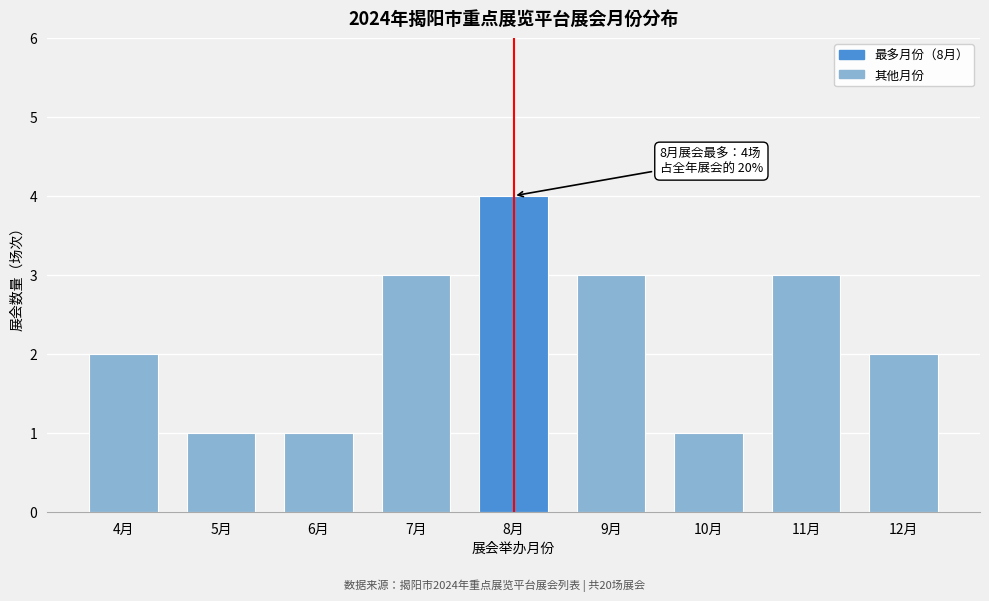

Reading left to right, list all the values displayed in this chart.

4月=2	5月=1	6月=1	7月=3	8月=4	9月=3	10月=1	11月=3	12月=2